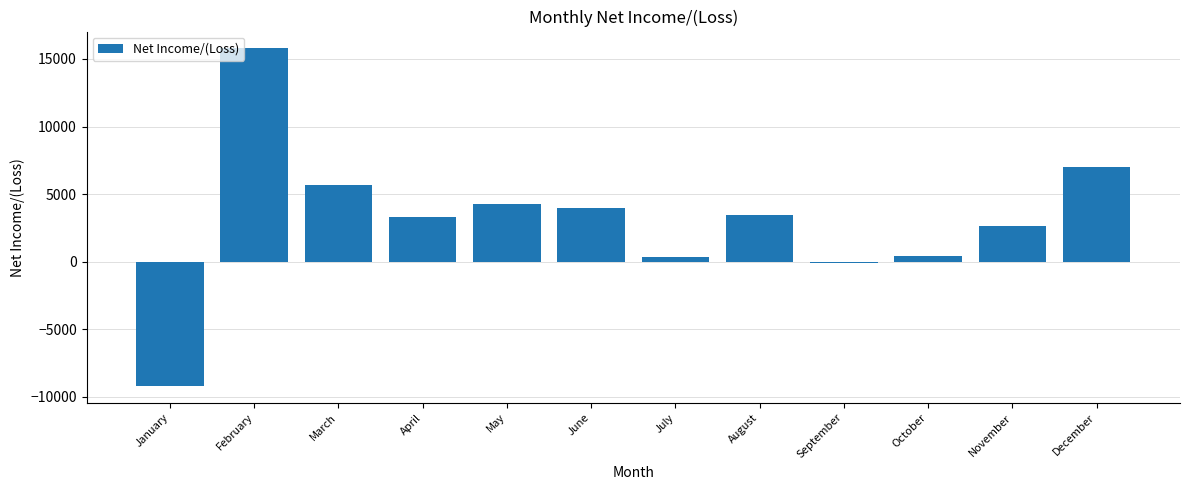

What is the value of the 8th bar from the left?

3488.1